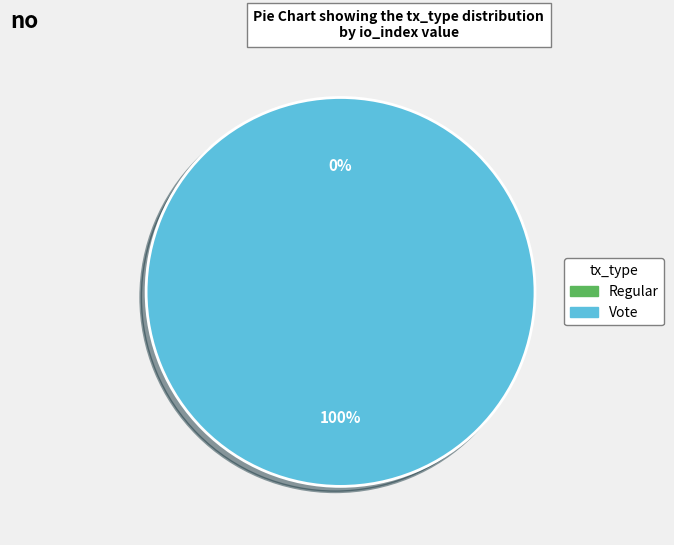

Count the number of slices in the pie.

2